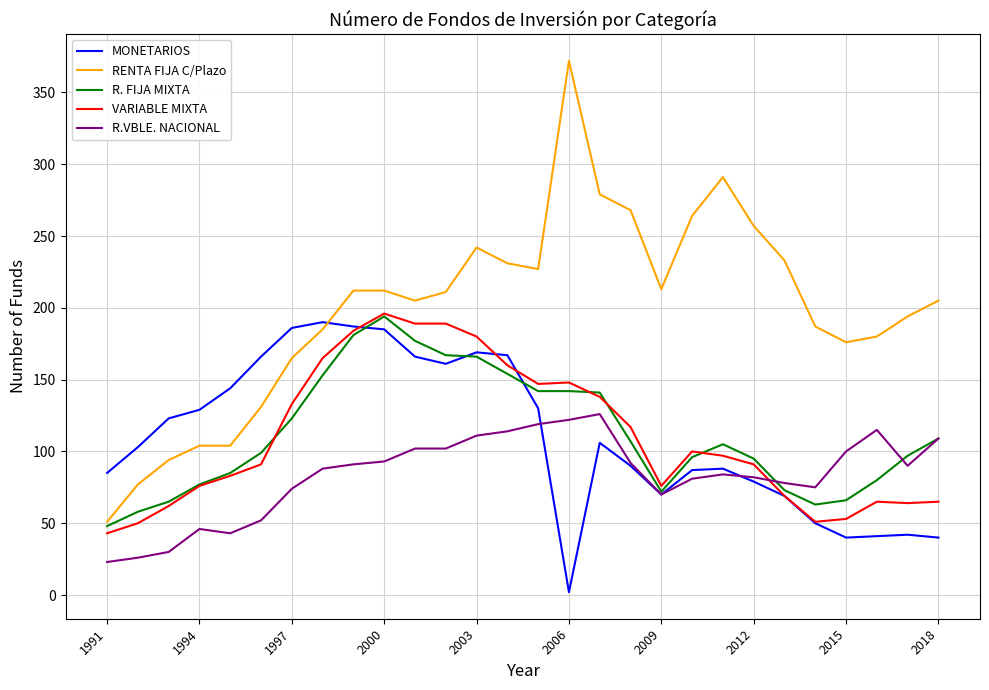

How many times do MONETARIOS and RENTA FIJA C/Plazo cross each other?

1